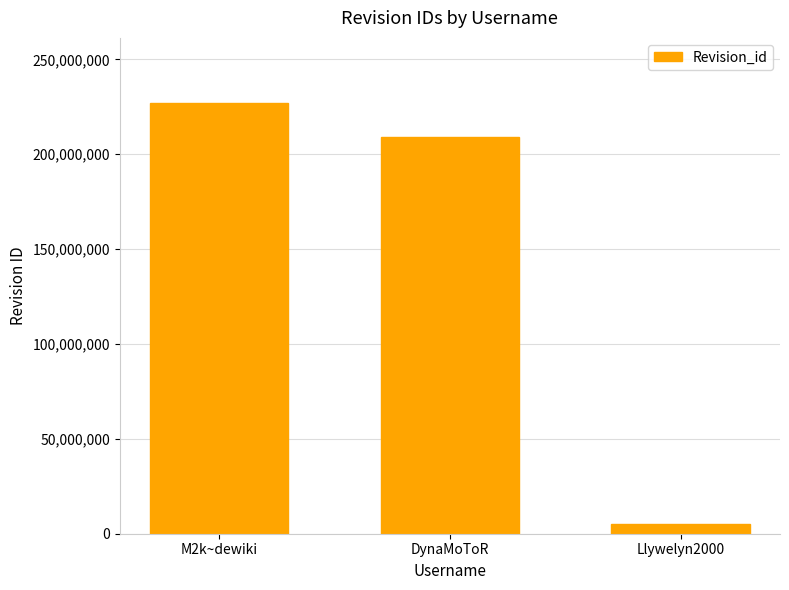

The value at Llywelyn2000 is 4942596. True or false?

True